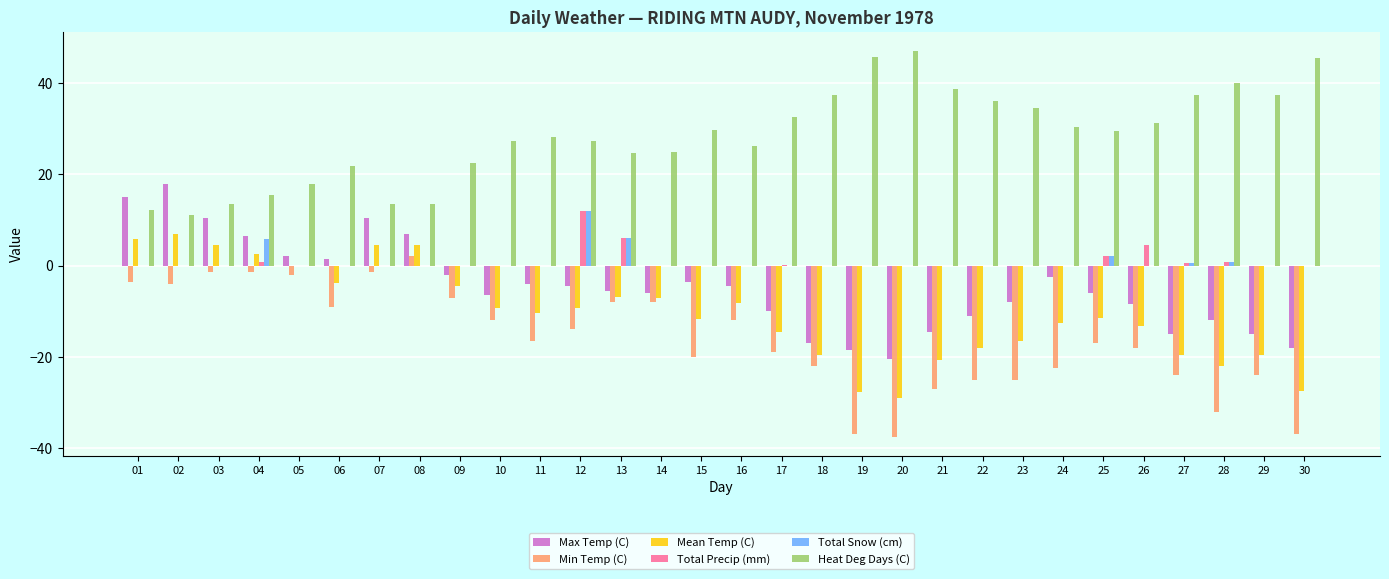

True or false: Total Precip (mm) has a value of 5.1 at 03.

False